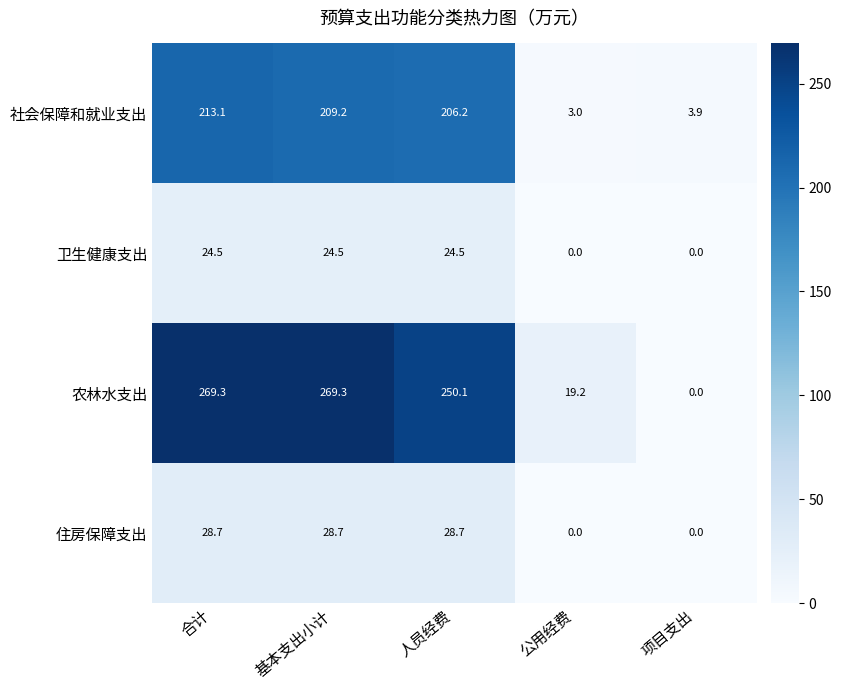

What is the sum of all 卫生健康支出 values?

73.5